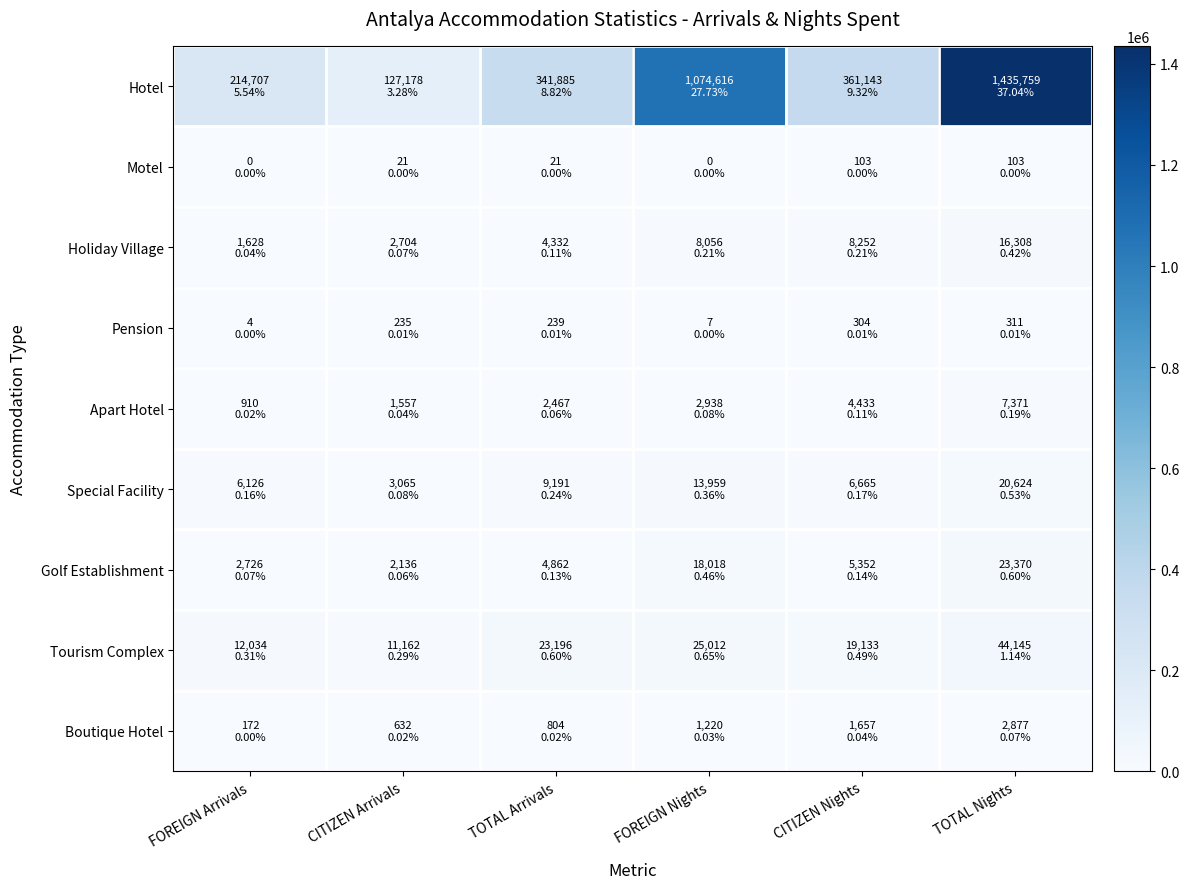

Rank the series at CITIZEN Nights from highest to lowest value.

Hotel, Tourism Complex, Holiday Village, Special Facility, Golf Establishment, Apart Hotel, Boutique Hotel, Pension, Motel